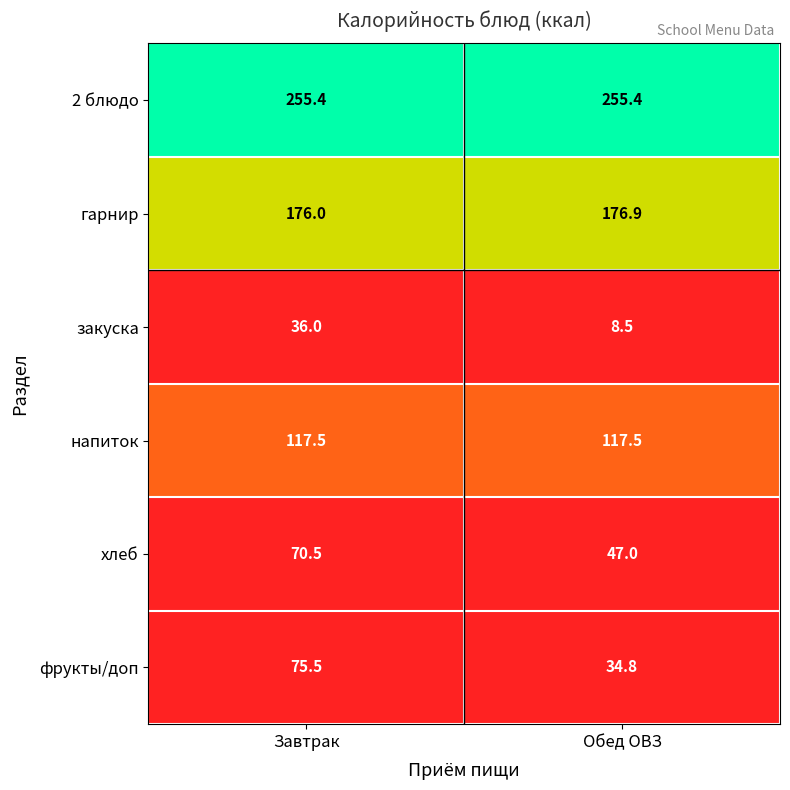

What is the sum of all гарнир values?

352.9